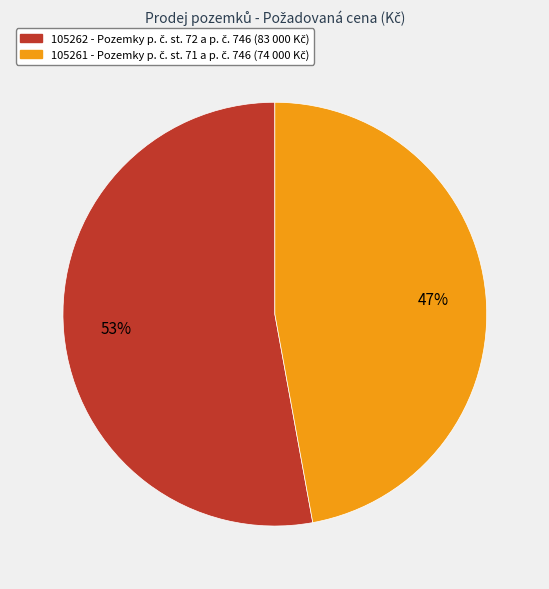

Which slice is the smallest?

105261